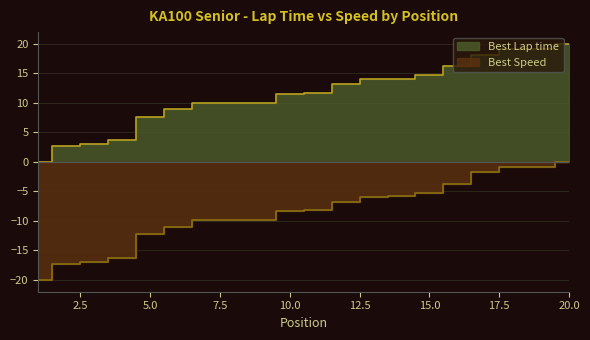

True or false: Best Lap time and Best Speed cross at least once.

False